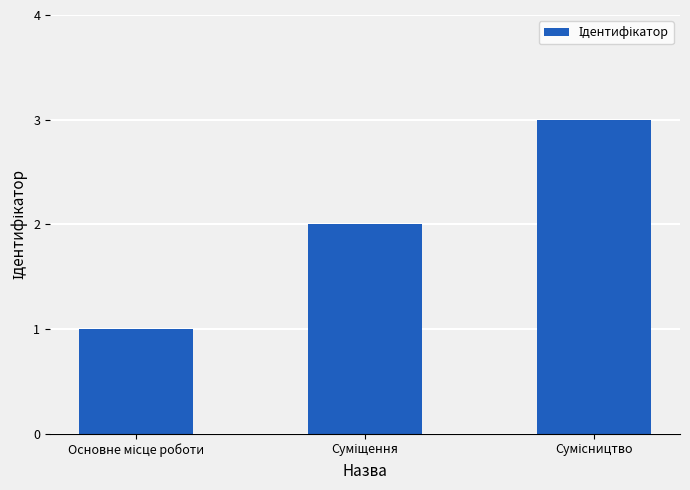

What is the maximum value shown in the chart?

3